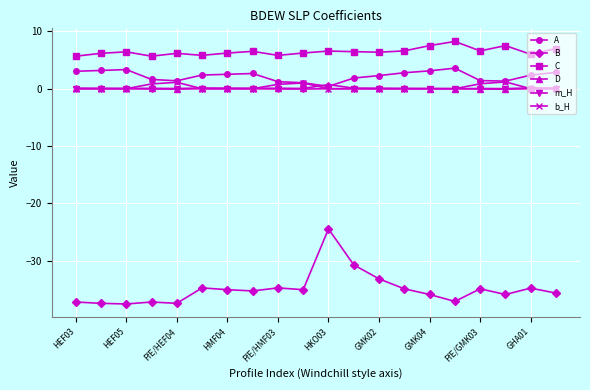

True or false: B and D intersect in this chart.

False